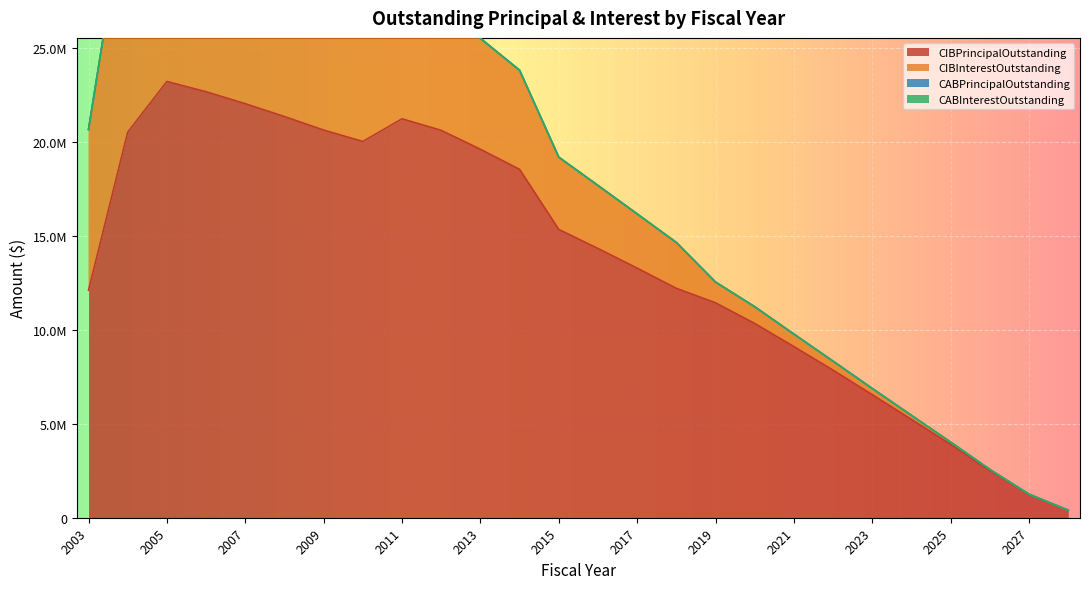

Between 2003 and 2022, which is larger?

2003